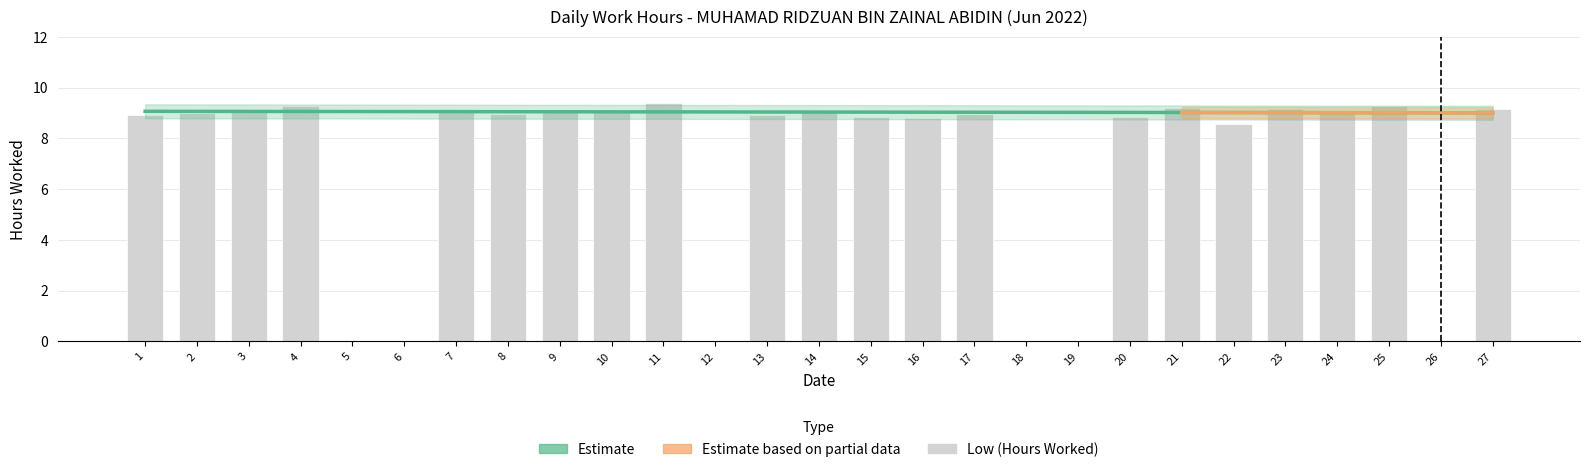

How many data points are less than 8?

6